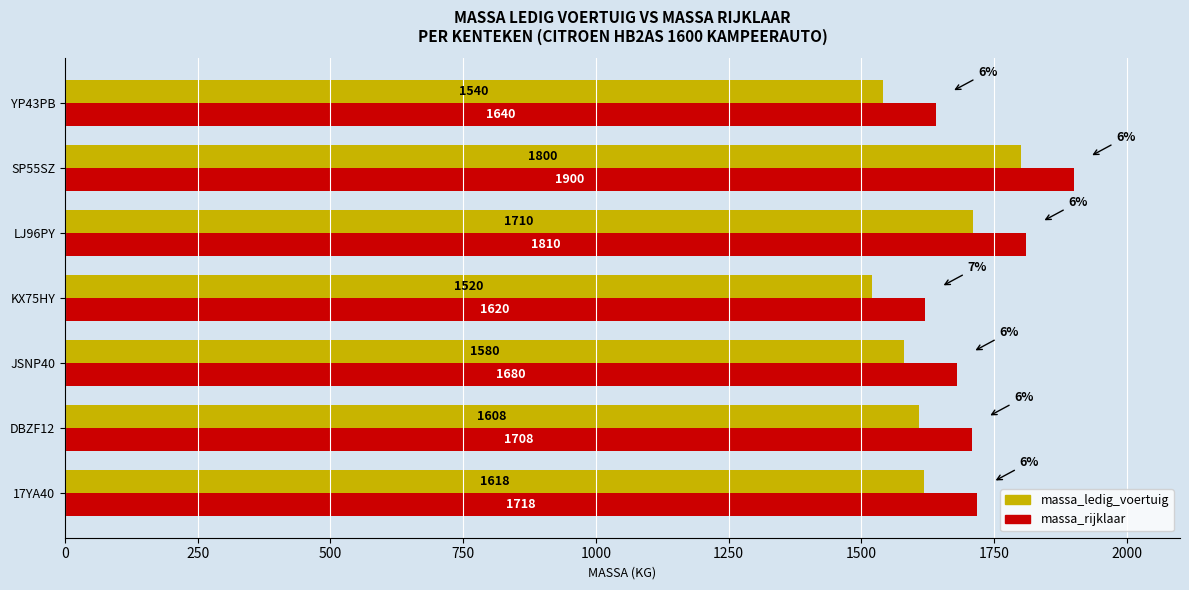

What is the sum of all massa_rijklaar values?

12076